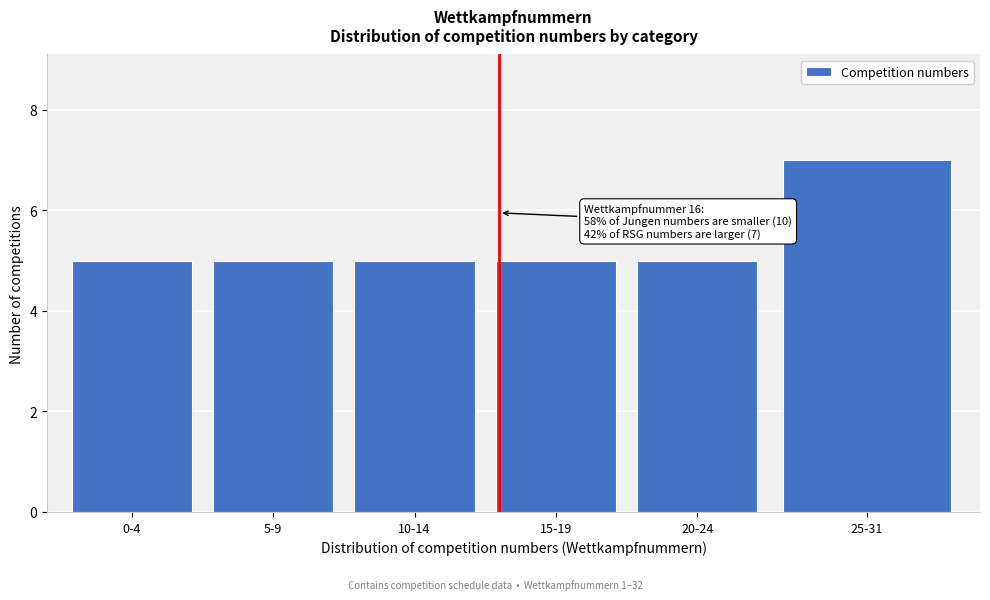

Reading left to right, list all the values displayed in this chart.

0-4=5	5-9=5	10-14=5	15-19=5	20-24=5	25-31=7